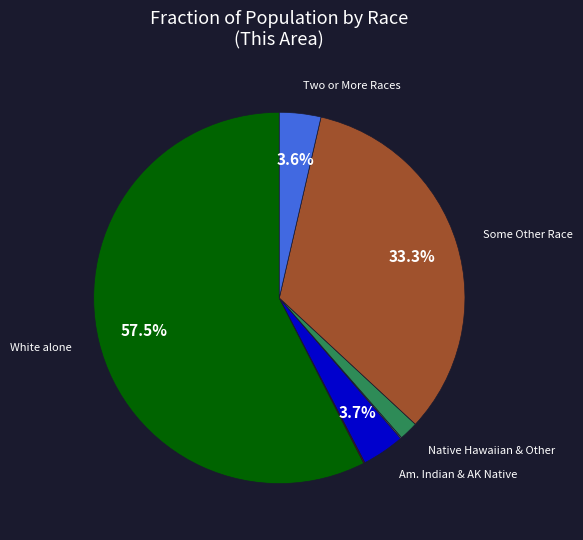

Does any single category account for the majority?

Yes